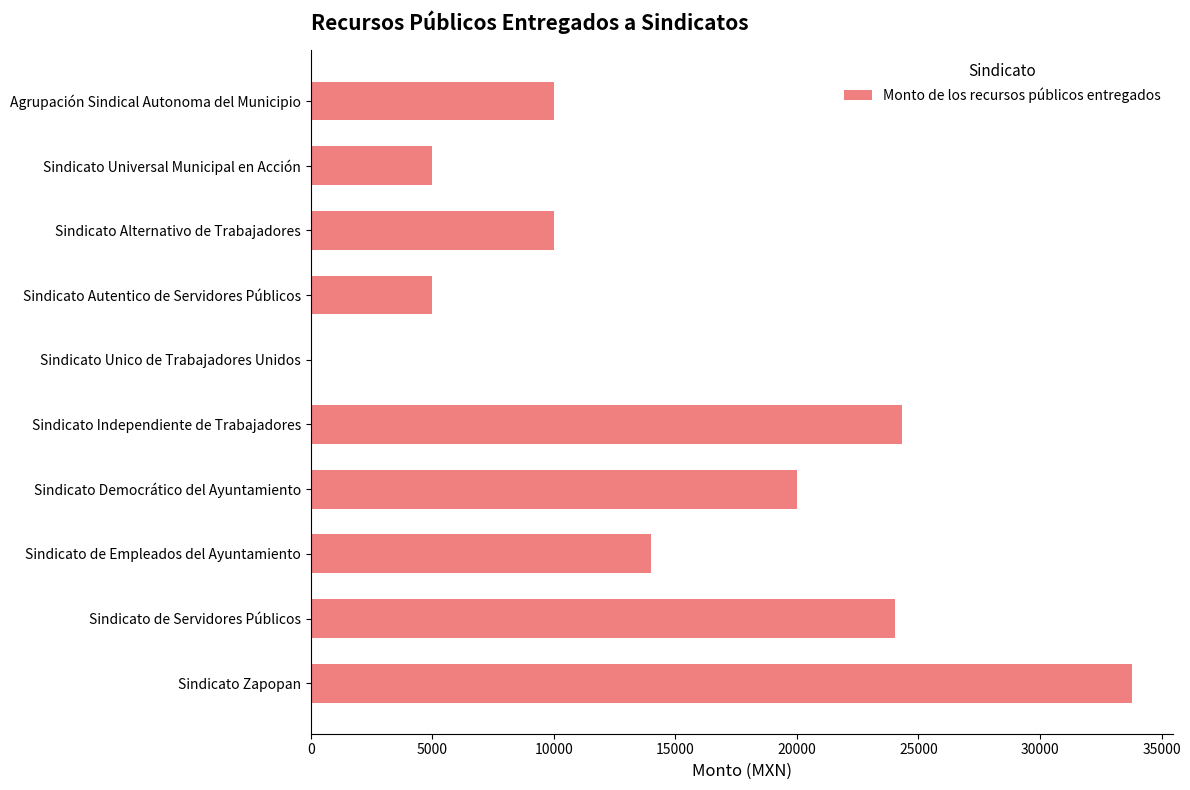

Which has a higher value, Sindicato Independiente de Trabajadores or Sindicato Alternativo de Trabajadores?

Sindicato Independiente de Trabajadores